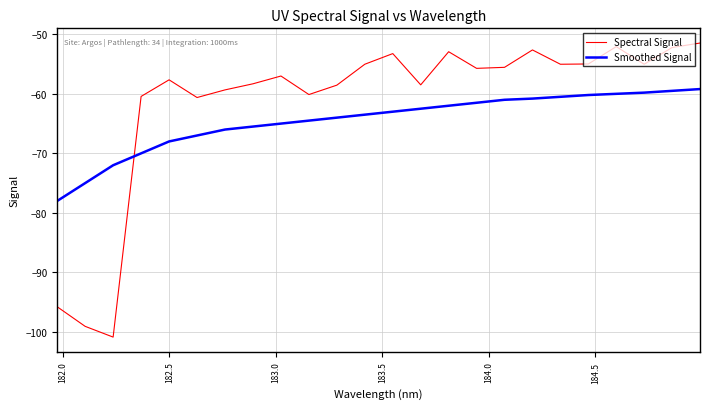

What is the lowest value of the Smoothed Signal series?

-78.0